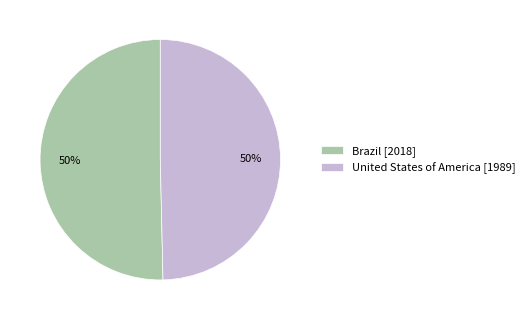

To the nearest percent, what is the average slice percentage?

50%